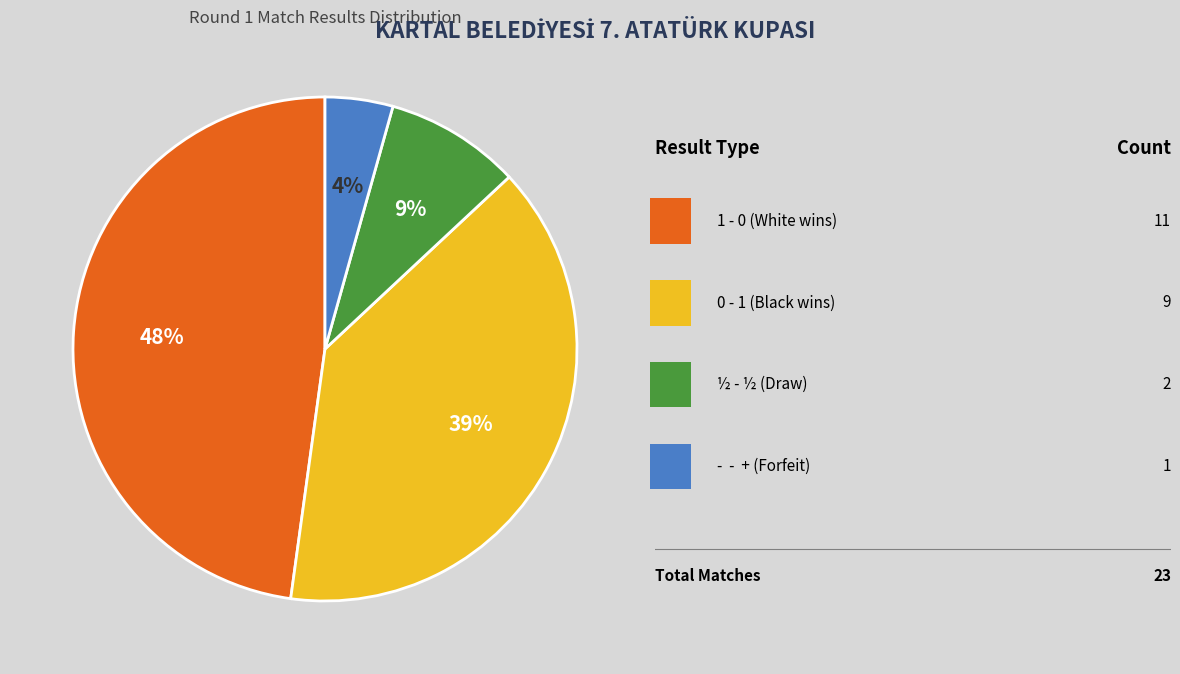

Count the number of slices in the pie.

4